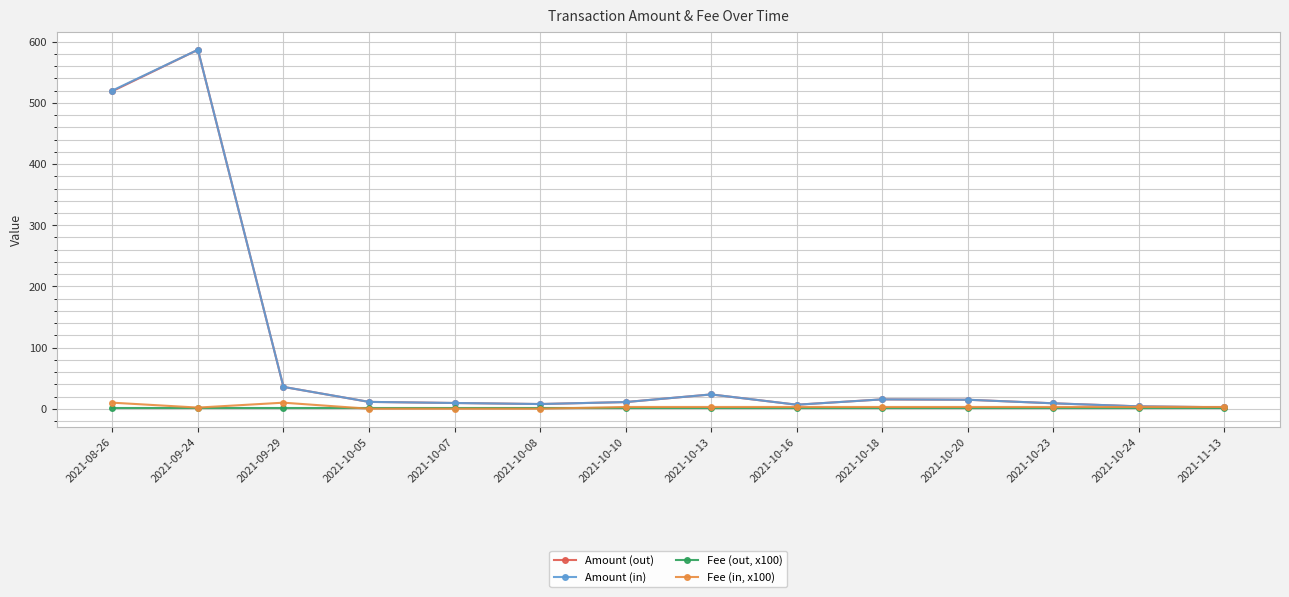

List the series in order of their peak value, highest first.

Amount (in), Amount (out), Fee (in, x100), Fee (out, x100)